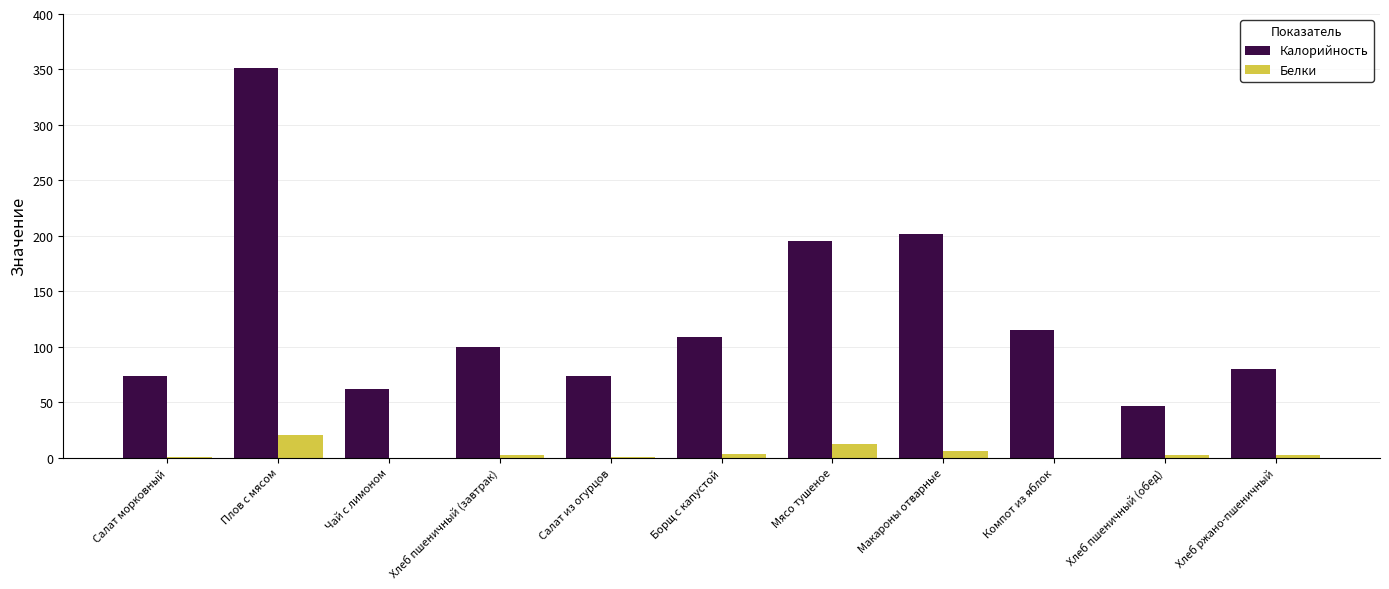

What is the total value across all series at Плов с мясом?

371